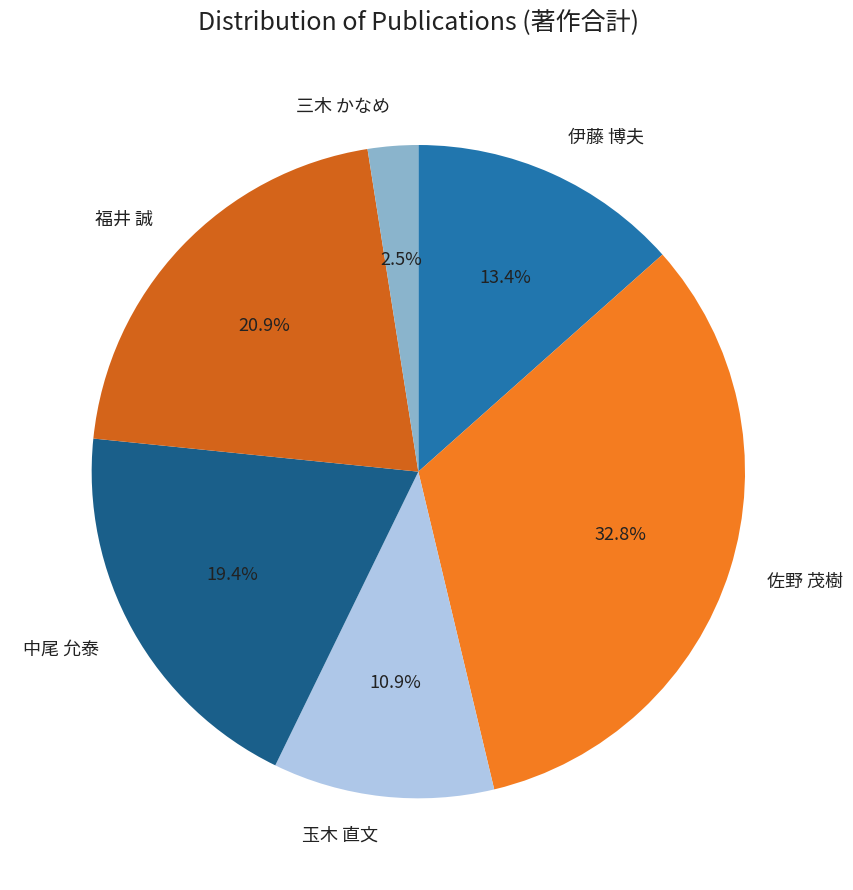

To the nearest percent, what is the difference between the largest and smallest slice percentages?

30%